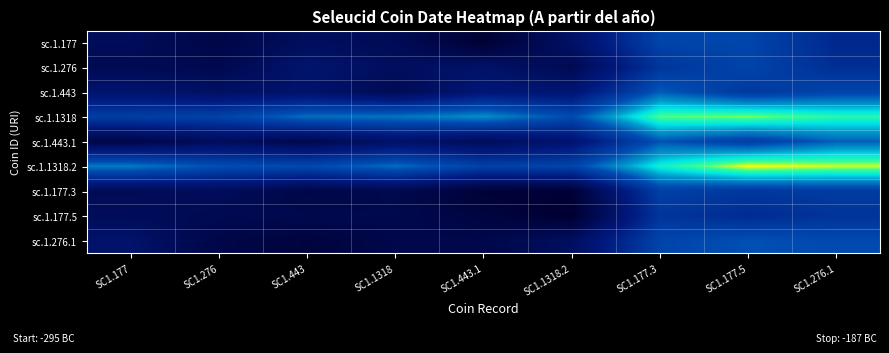

Which label corresponds to the largest value in the chart?

SC1.177.5